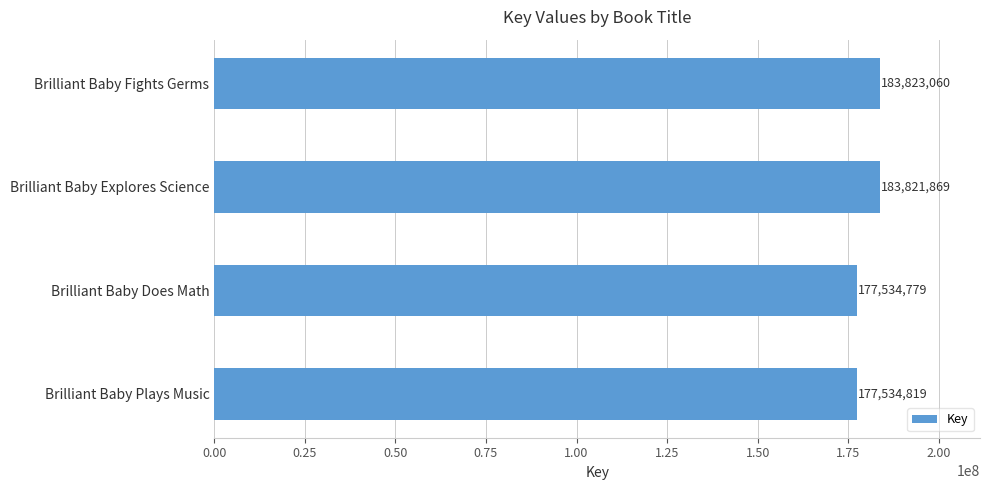

What is the ratio of the value at Brilliant Baby Does Math to the value at Brilliant Baby Plays Music?

1.0